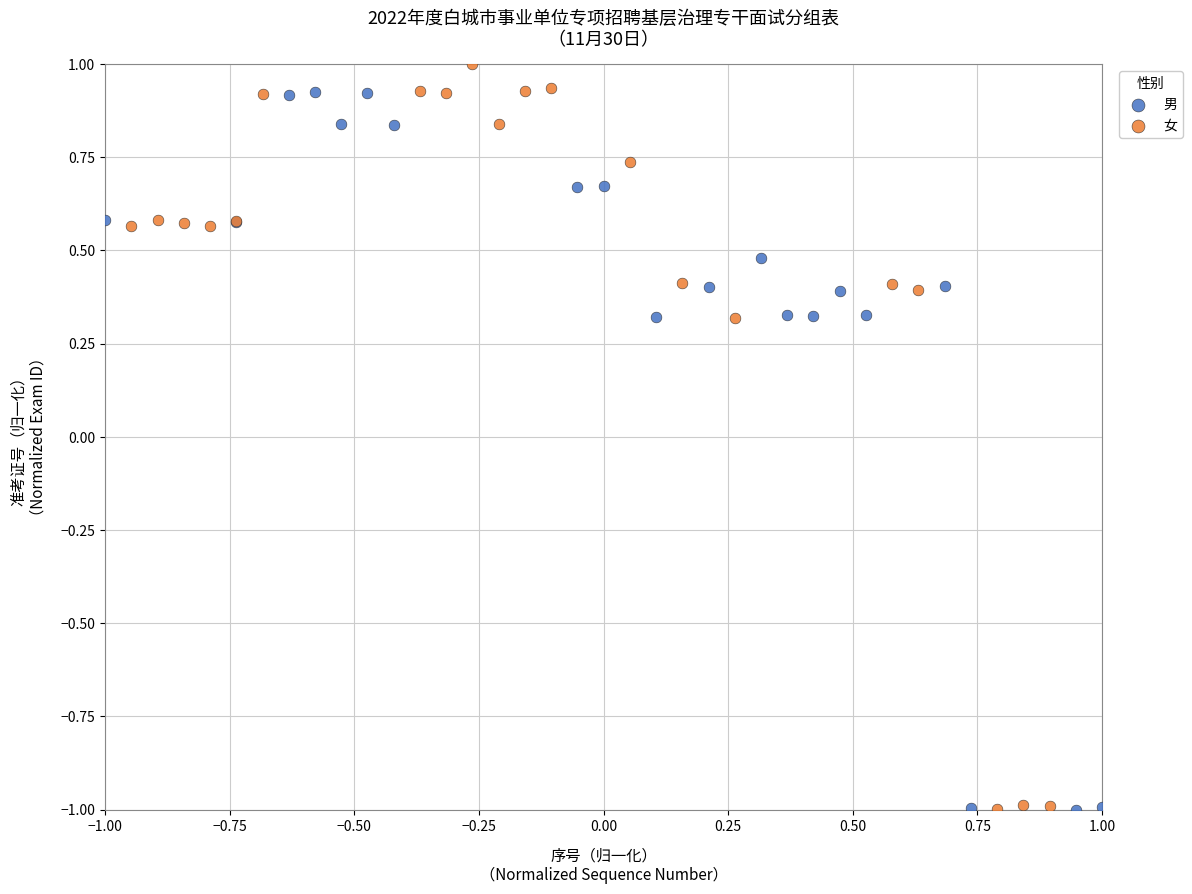

What are all the series names shown in the legend?

男, 女